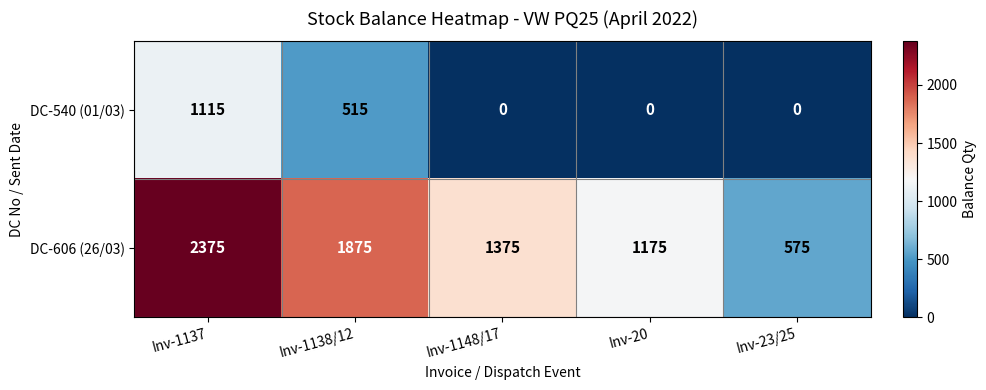

What is the sum of all DC-606 (26/03) values?

7375